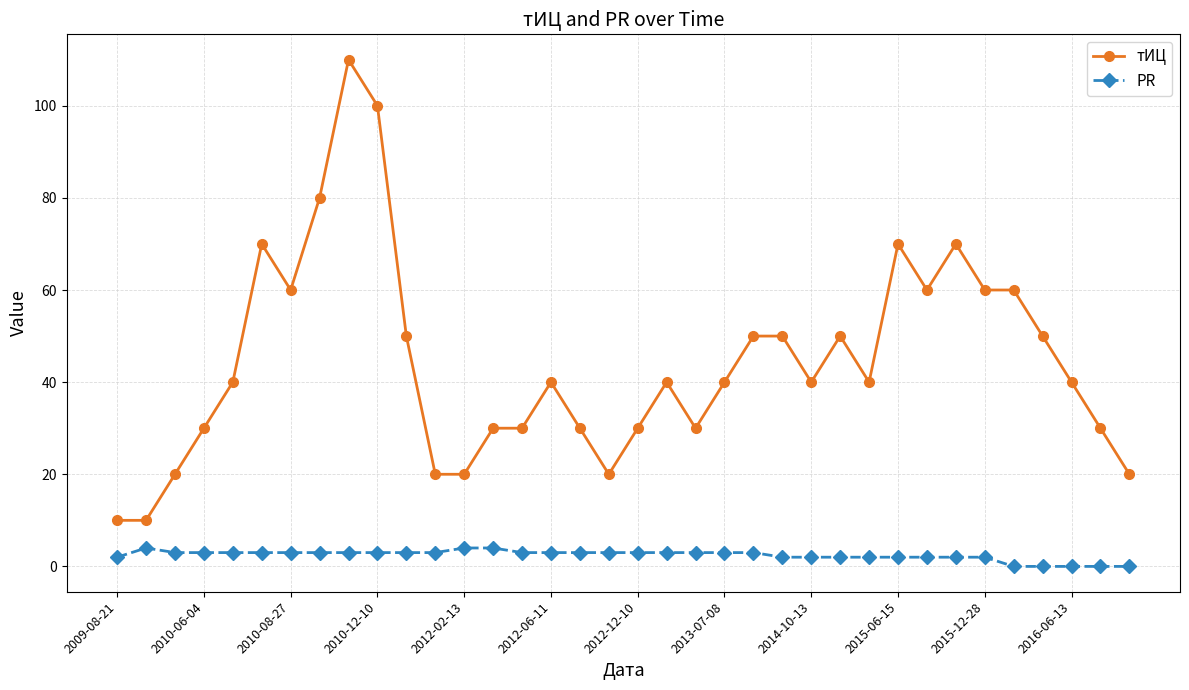

What is the sum of all PR values?

87